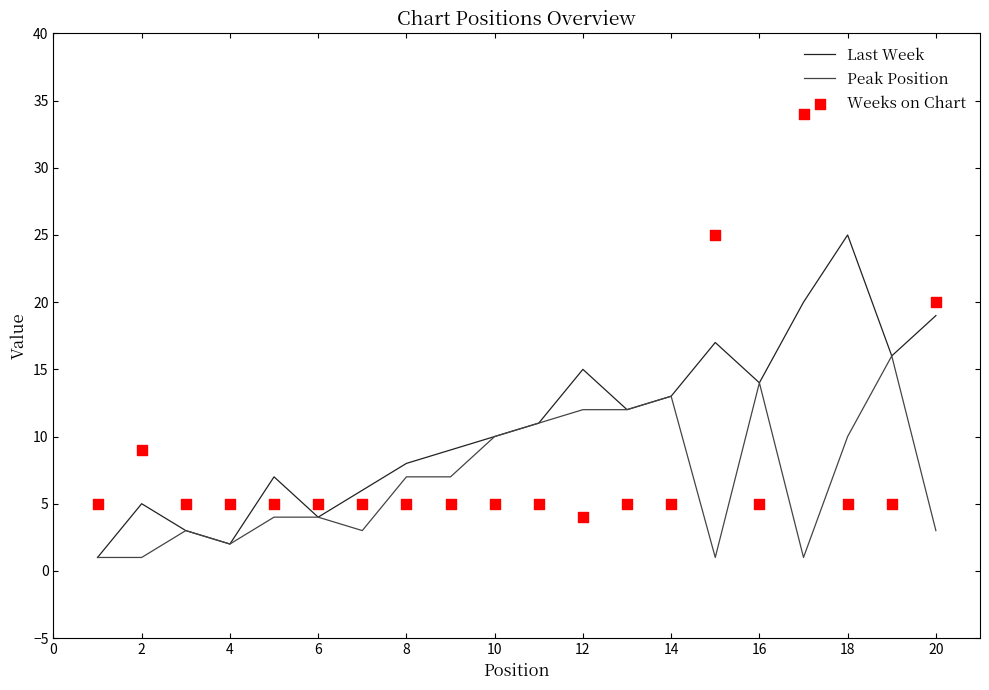

True or false: Last Week has a value of 5 at 2.

True